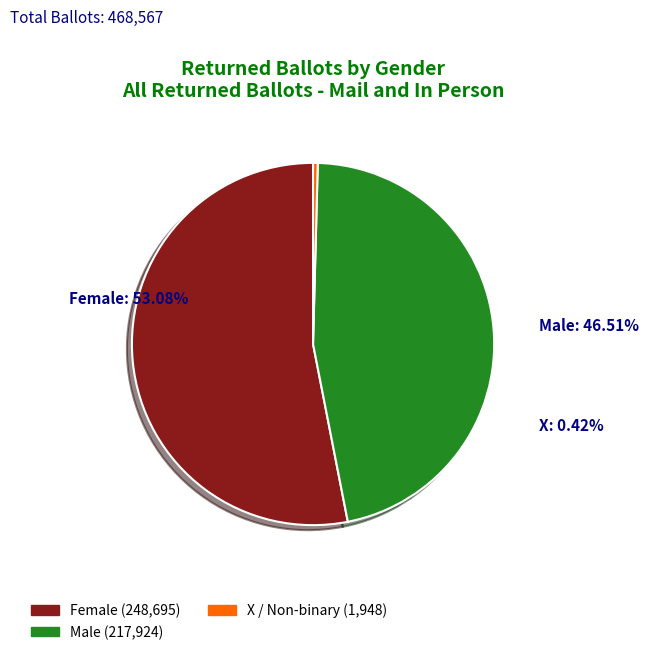

What is the total percentage of Female and Male?

99.6%